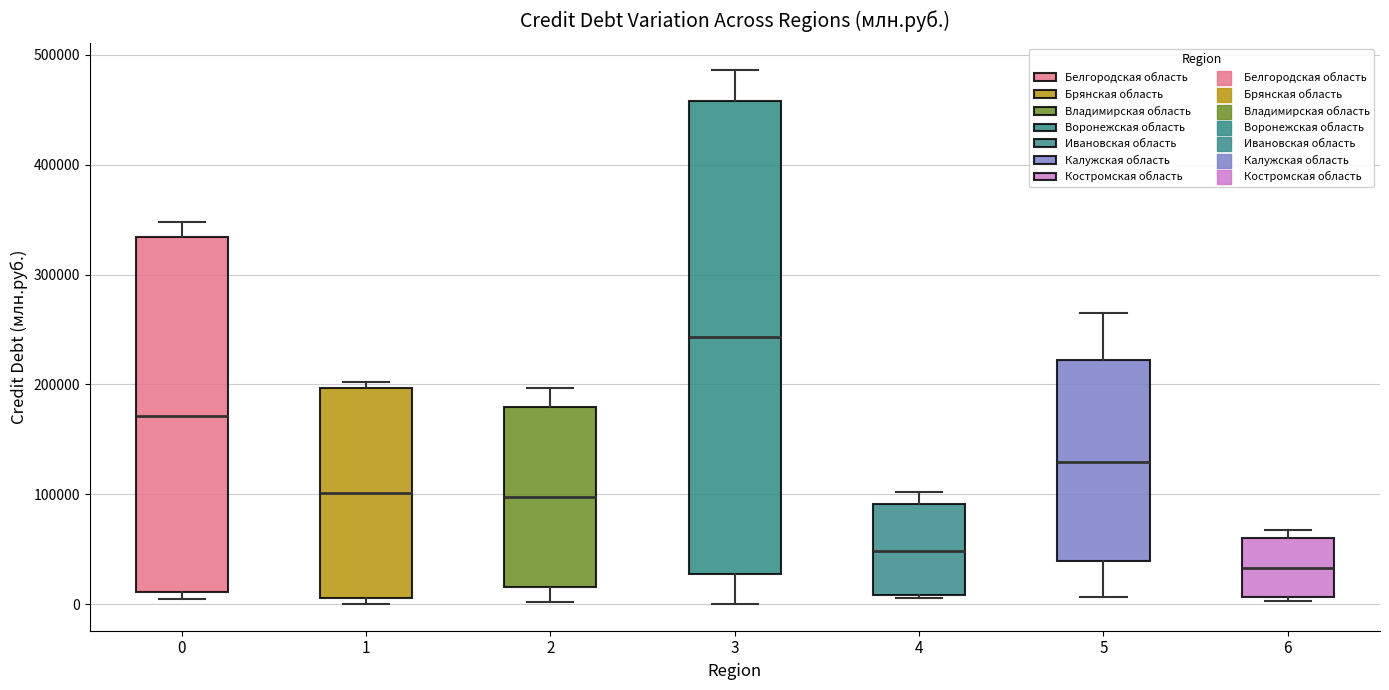

Reading left to right, transcribe this box plot: for each box, give where its median line is, the range the box spans, and where its two whiskers end, as read against the y-axis. The values are not printed on the chart, so give them approximately, as read against the axis.

0: median 170000, box 10000 to 330000, whiskers 0 to 350000
1: median 100000, box 10000 to 200000, whiskers 0 to 200000 (just above the box's upper edge)
2: median 100000, box 20000 to 180000, whiskers 0 to 200000
3: median 240000, box 30000 to 460000, whiskers 0 to 490000
4: median 50000, box 10000 to 90000, whiskers 10000 (just below the box's lower edge) to 100000
5: median 130000, box 40000 to 220000, whiskers 10000 to 260000
6: median 30000, box 10000 to 60000, whiskers 0 to 70000